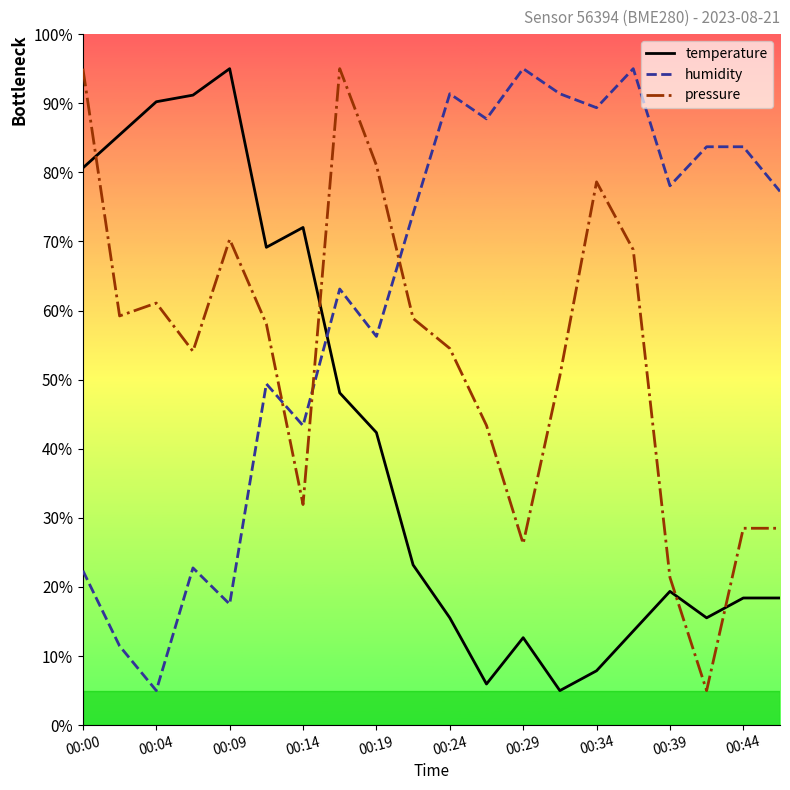

Which series has the largest total across all categories?

humidity